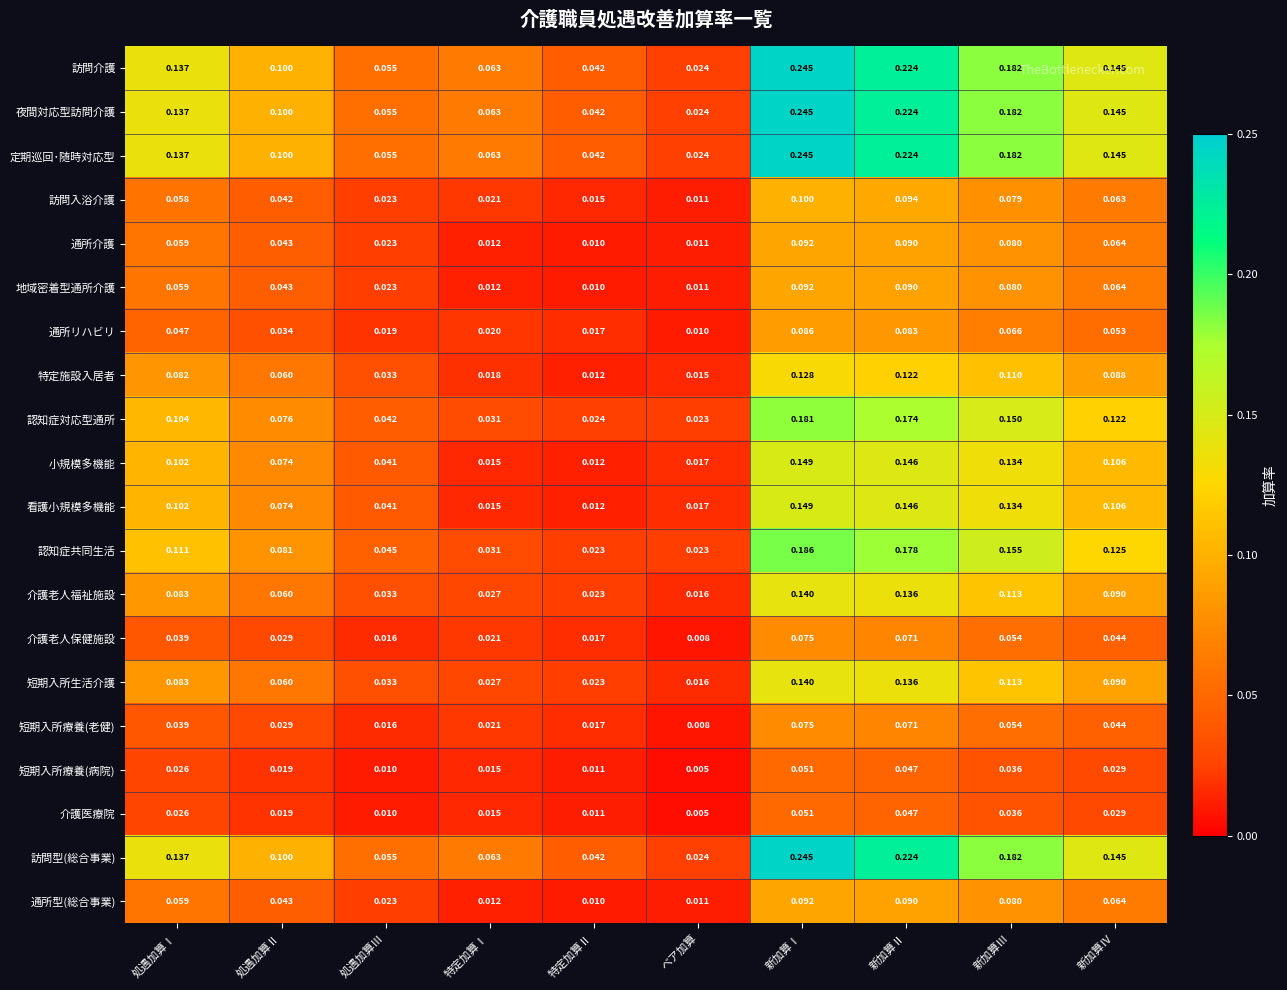

Rank the categories by 地域密着型通所介護 value from lowest to highest.

特定加算Ⅱ, ベア加算, 特定加算Ⅰ, 処遇加算Ⅲ, 処遇加算Ⅱ, 処遇加算Ⅰ, 新加算Ⅳ, 新加算Ⅲ, 新加算Ⅱ, 新加算Ⅰ